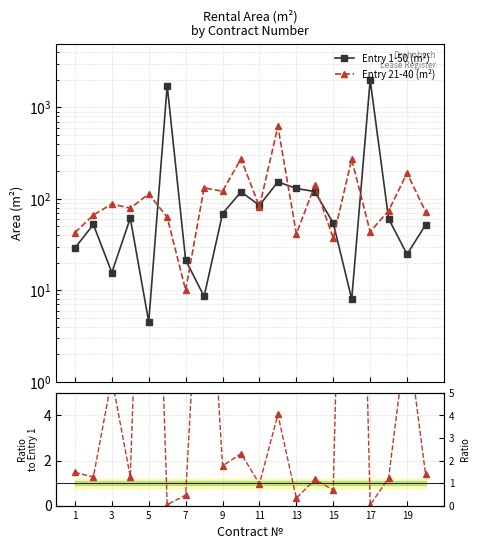

Does the chart have visible grid lines?

Yes